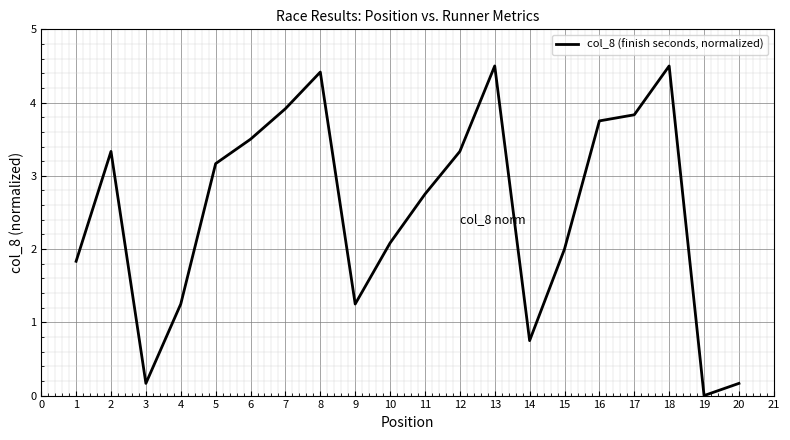

The value at 17 is 3.8. True or false?

True